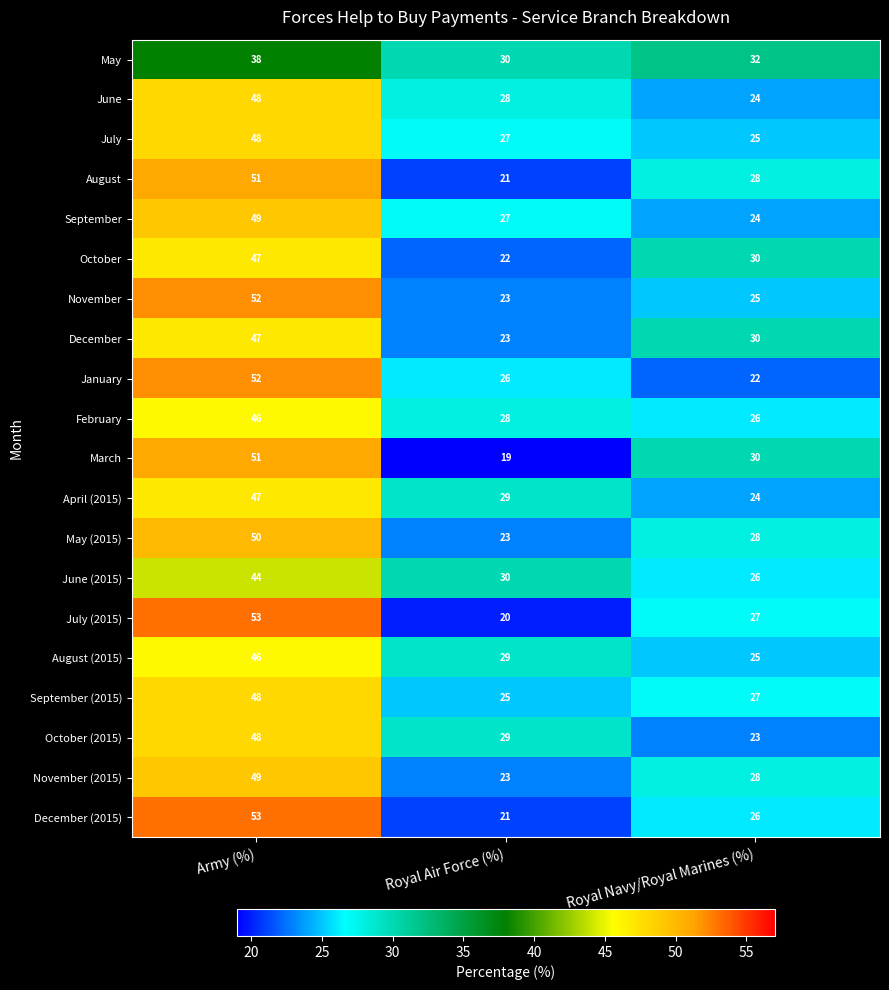

Which series has the largest range (max minus min)?

July (2015)